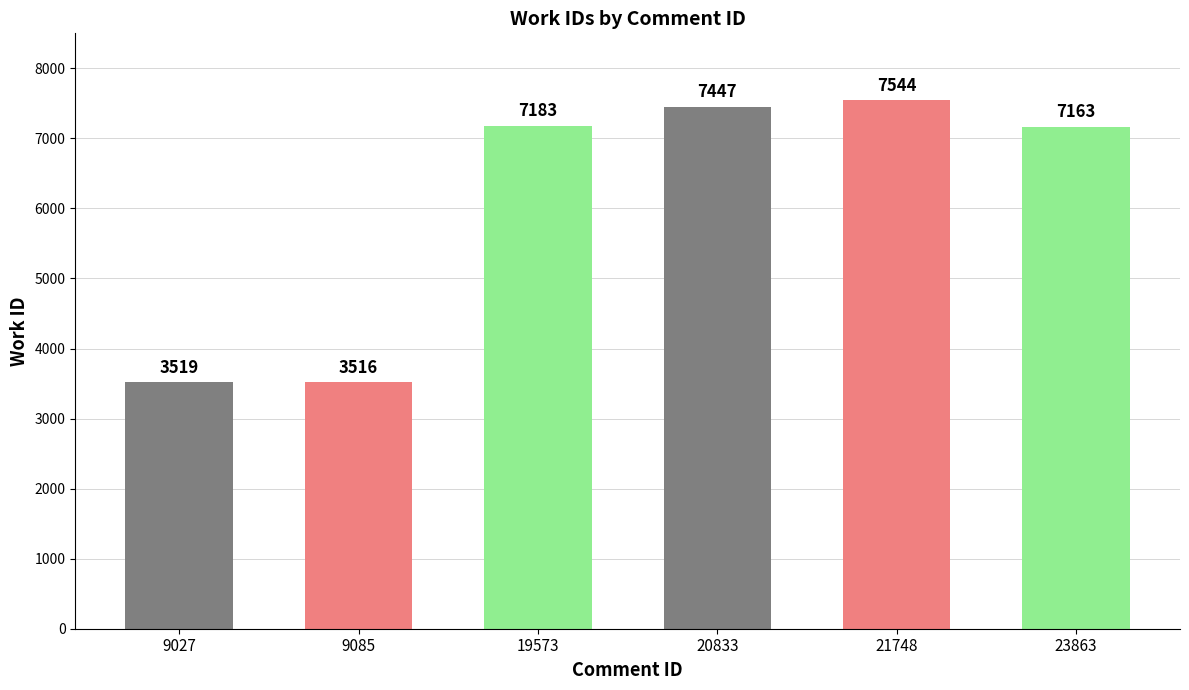

What is the approximate value at 20833, to the nearest 100?

7400